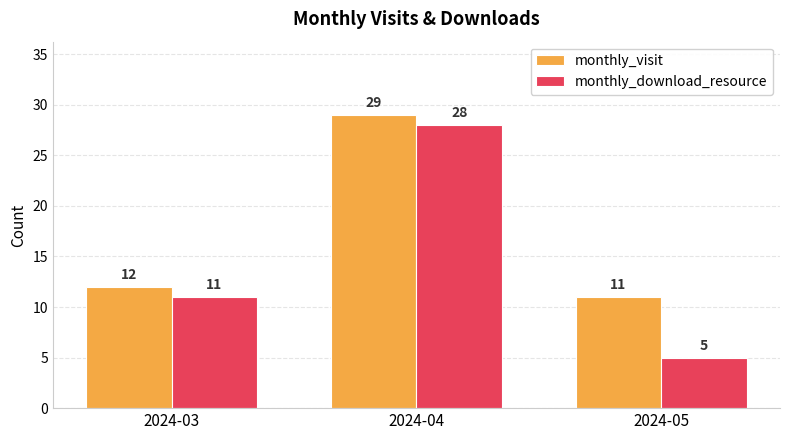

Reading left to right, extract all data points from this chart.

monthly_visit: 2024-03=12	2024-04=29	2024-05=11
monthly_download_resource: 2024-03=11	2024-04=28	2024-05=5